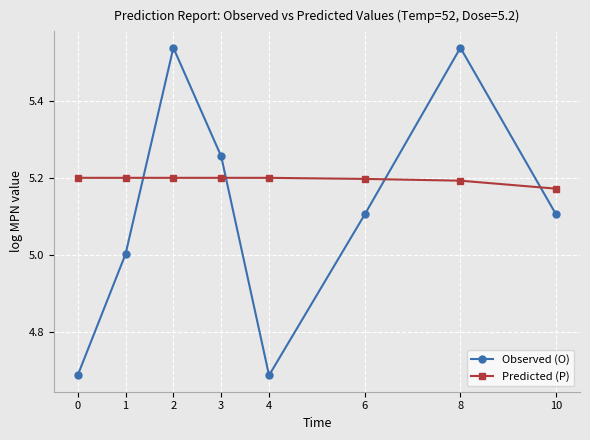

True or false: Observed (O) and Predicted (P) intersect in this chart.

True